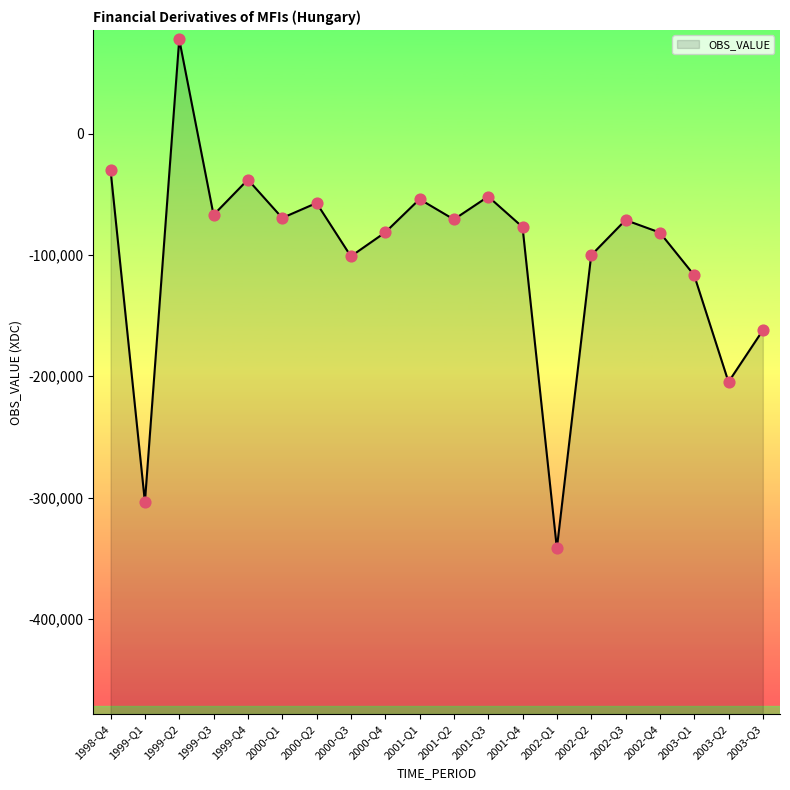

Between 1999-Q2 and 1999-Q3, which is larger?

1999-Q2